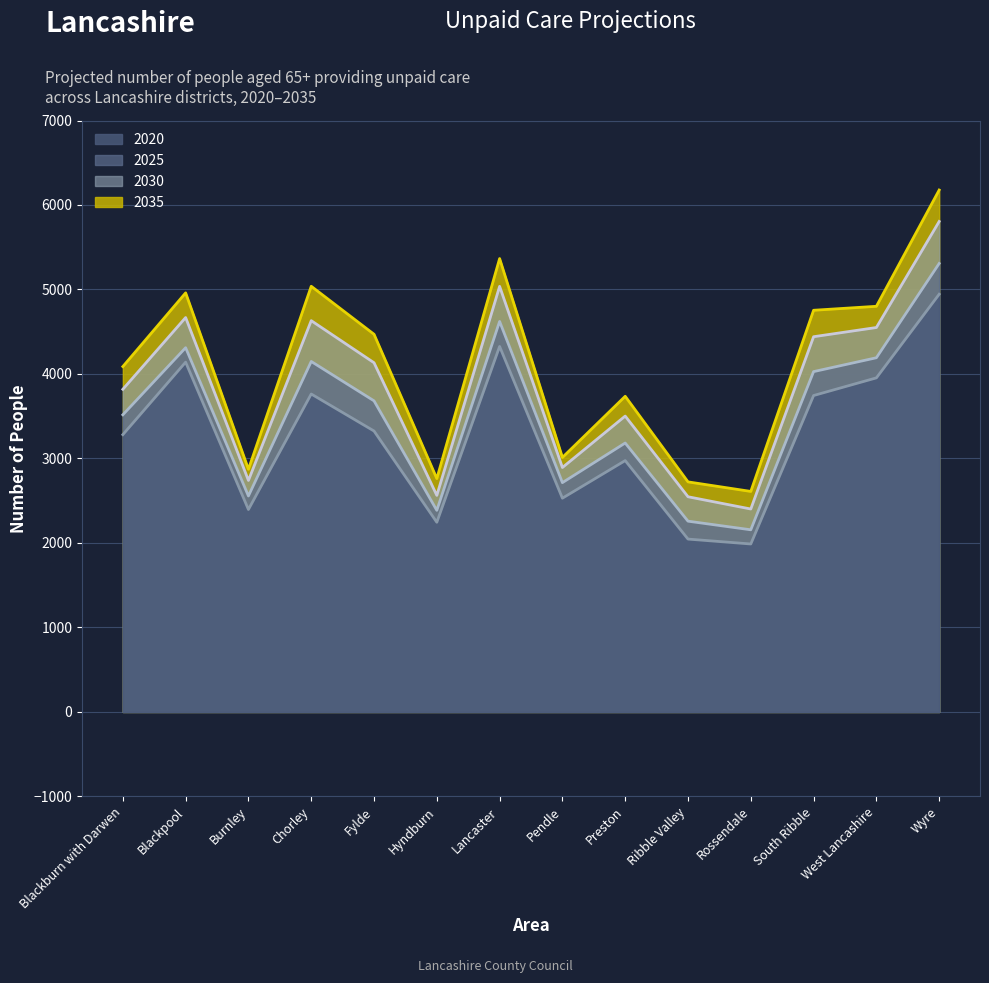

What are all the series names shown in the legend?

2020, 2025, 2030, 2035